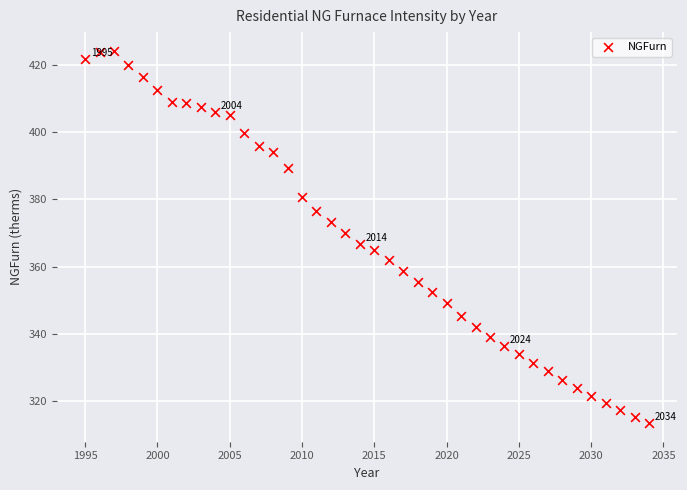

What is the range of Y values (max minus min)?

110.6